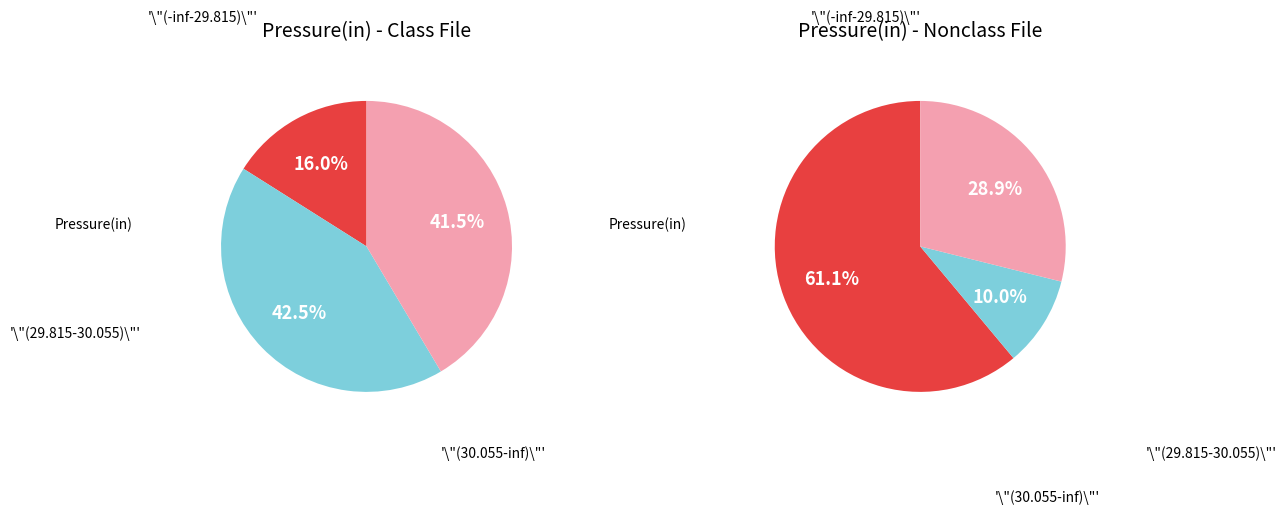

Is there a majority slice in this chart?

No